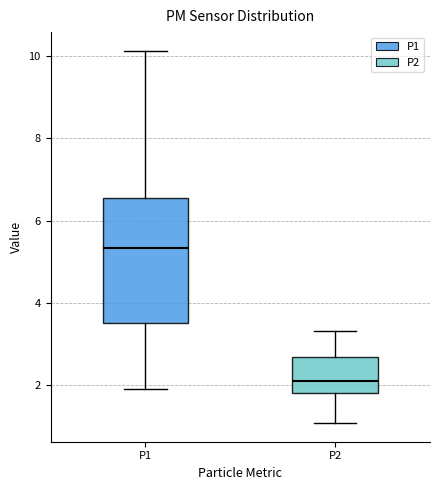

Which box has the highest median line?

P1